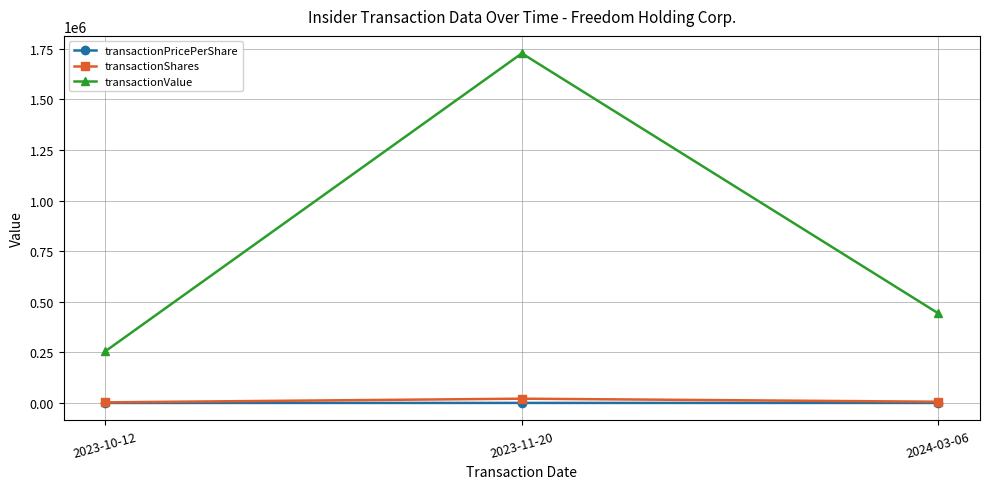

At 2023-11-20, list the series in order from largest to smallest.

transactionValue, transactionShares, transactionPricePerShare